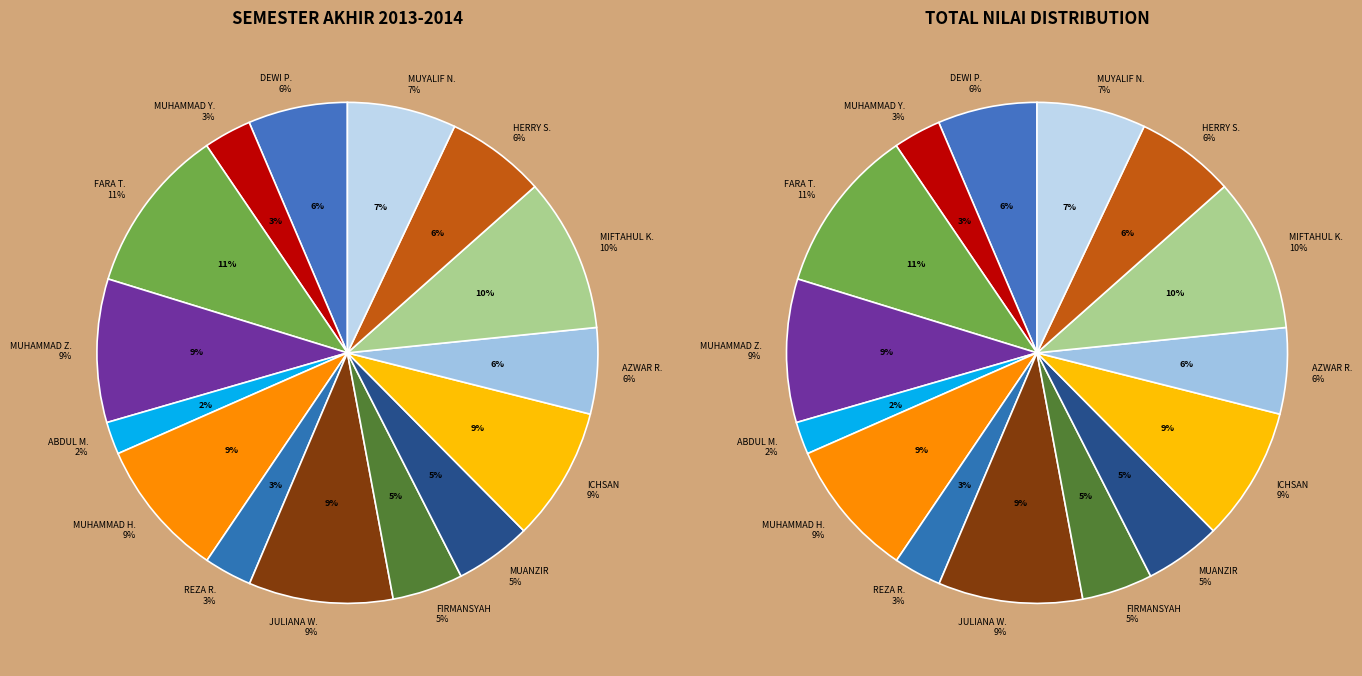

How much of the chart is everything except AZWAR RASYID?

94.4%